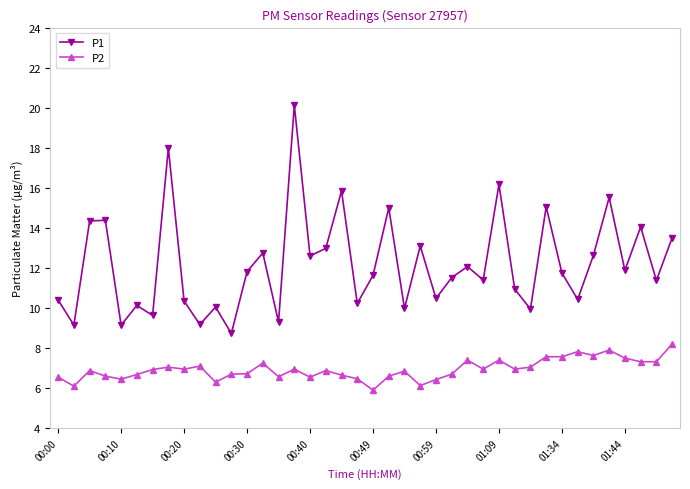

What is the value of the P1 point at the 27th from the left?

12.1